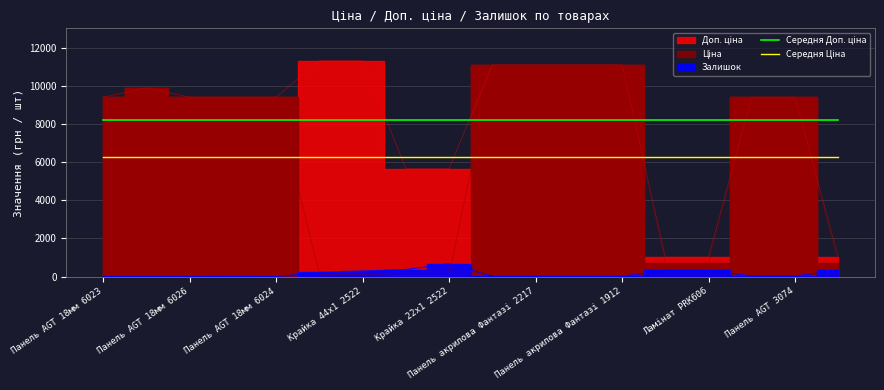

True or false: Середня Ціна and Середня Доп. ціна cross at least once.

False